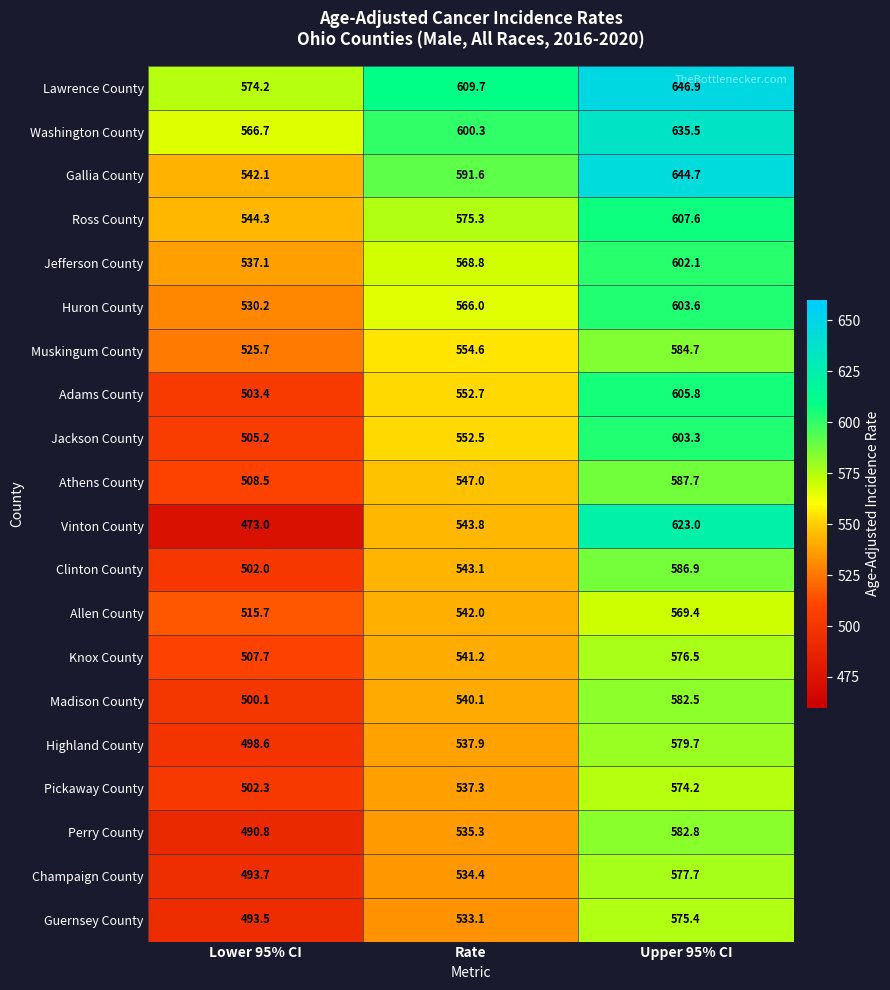

Which series changed the most between Rate and Upper 95% CI?

Vinton County